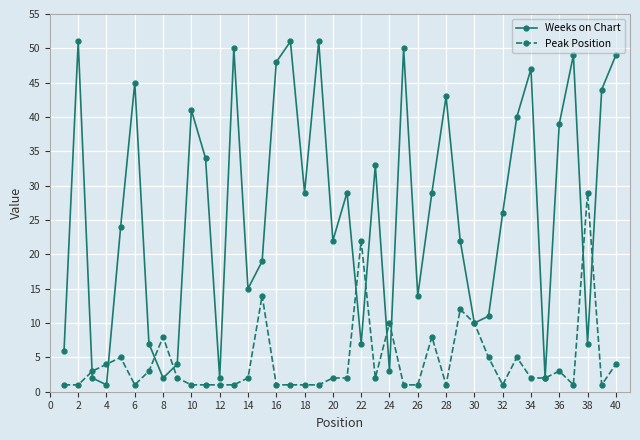

In Weeks on Chart, how many points are lower than both neighbors (excluding endpoints)?

12